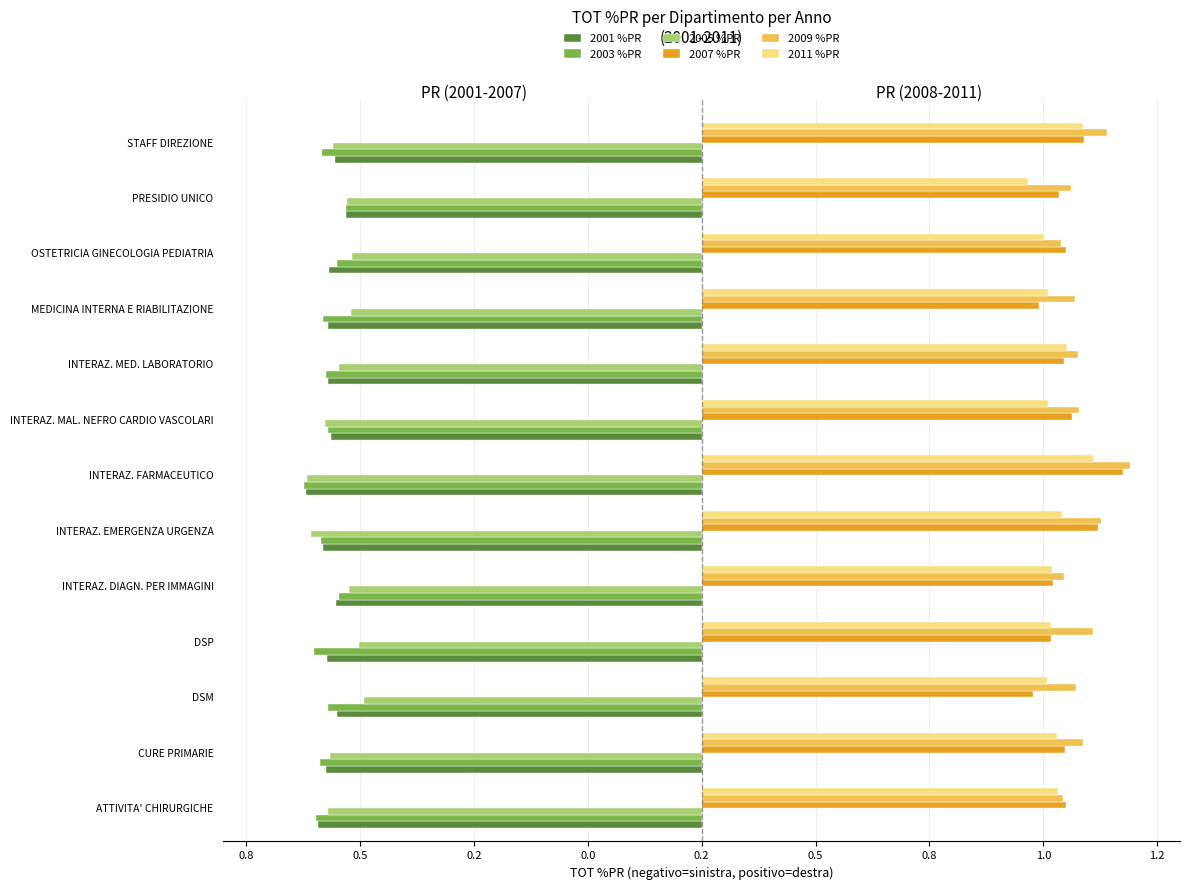

What are all the series names shown in the legend?

2001 %PR, 2003 %PR, 2005 %PR, 2007 %PR, 2009 %PR, 2011 %PR